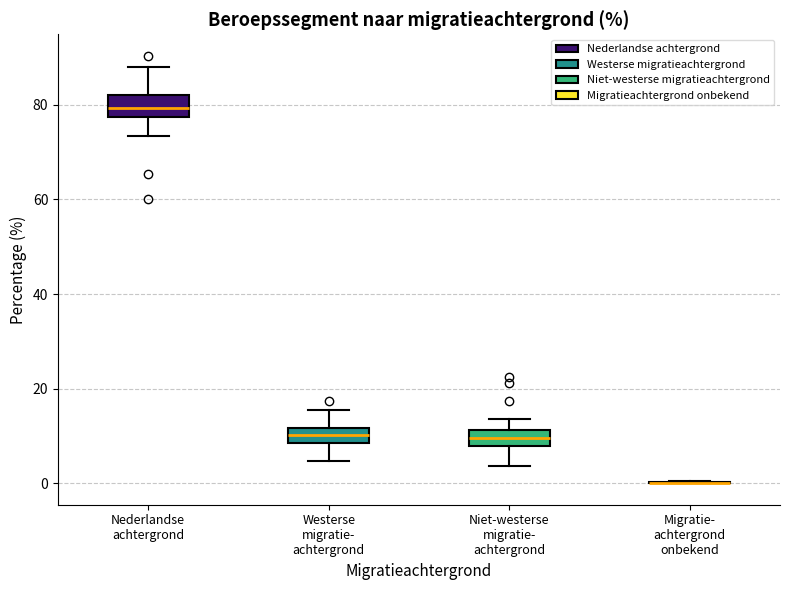

Reading left to right, transcribe this box plot: for each box, give where its median line is, the range the box spans, and where its two whiskers end, as read against the y-axis. The values are not printed on the chart, so give them approximately, as read against the axis.

Nederlandse achtergrond: median 80, box 78 to 82, whiskers 74 to 88
Westerse migratie- achtergrond: median 10, box 8 to 12, whiskers 4 to 16
Niet-westerse migratie- achtergrond: median 10, box 8 to 12, whiskers 4 to 14
Migratie- achtergrond onbekend: box collapsed to a line at 0, whiskers 0 to 0